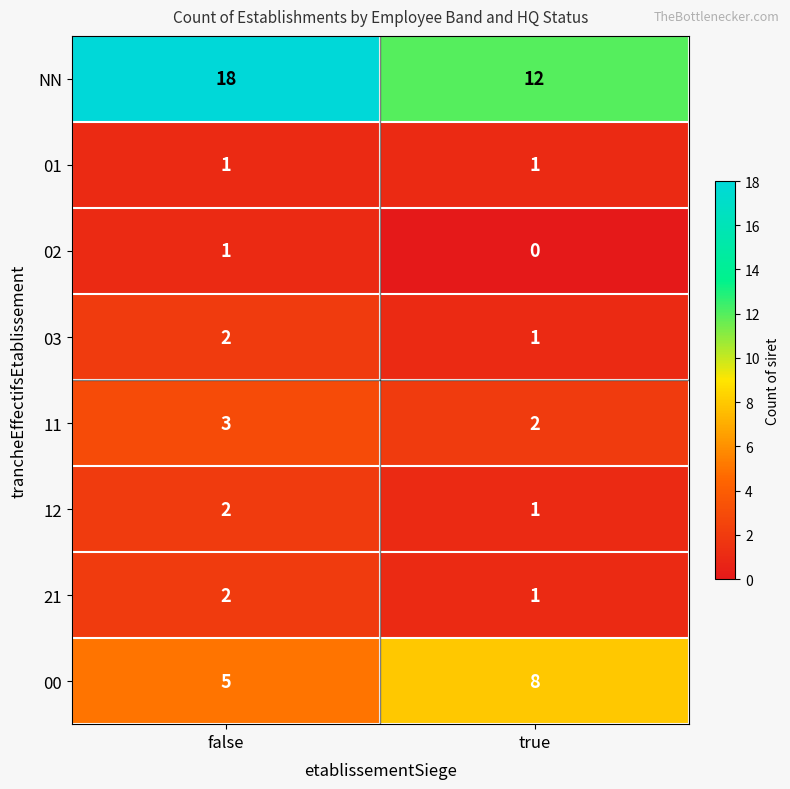

At which label is 21 closest to 1?

true